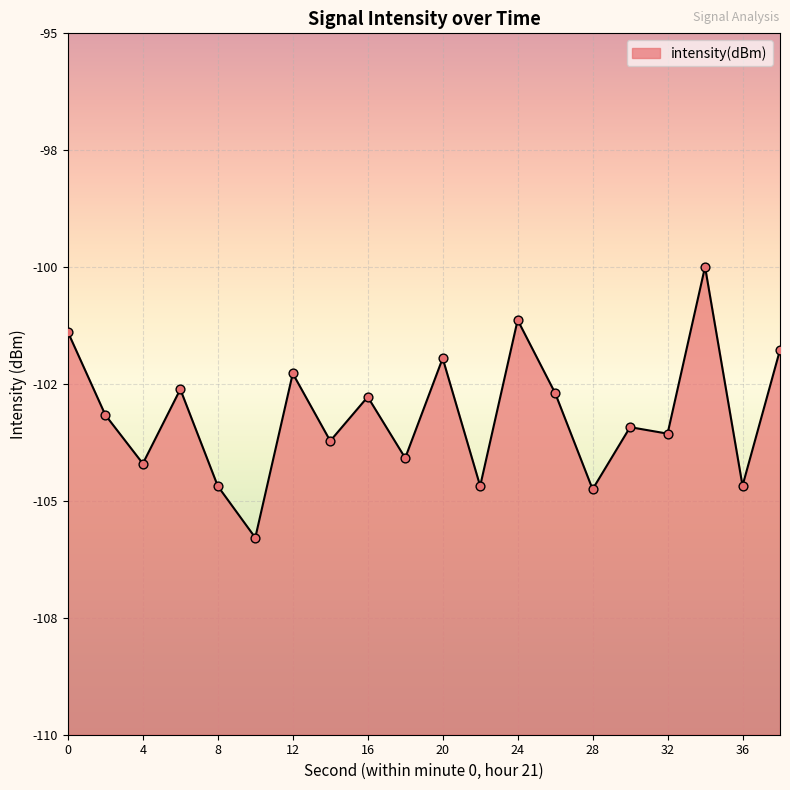

Between 26 and 34, which is larger?

34